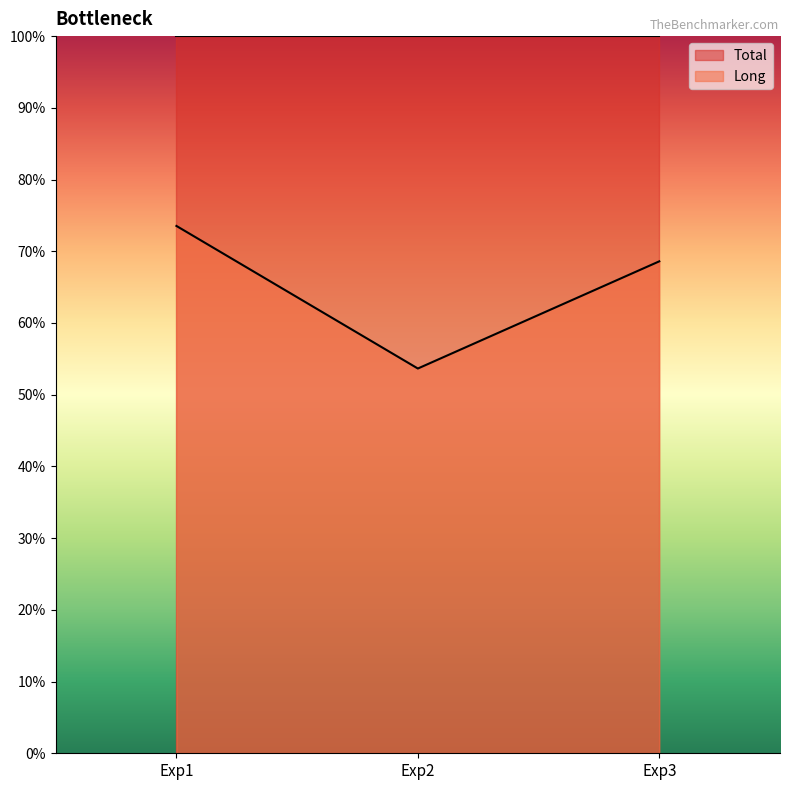

How many lines are shown in the chart?

1